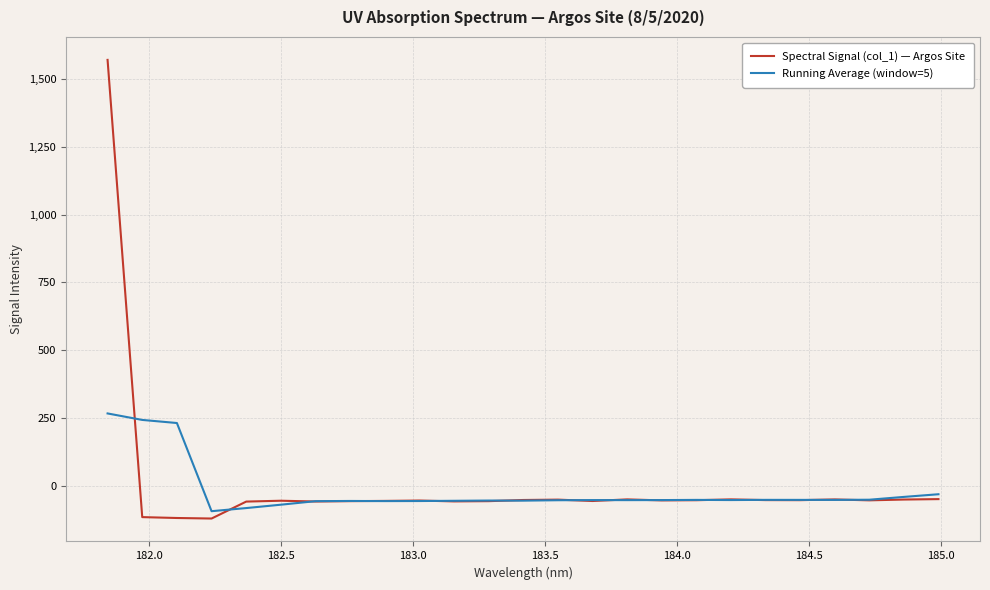

What is the maximum value shown in the chart?

1569.5